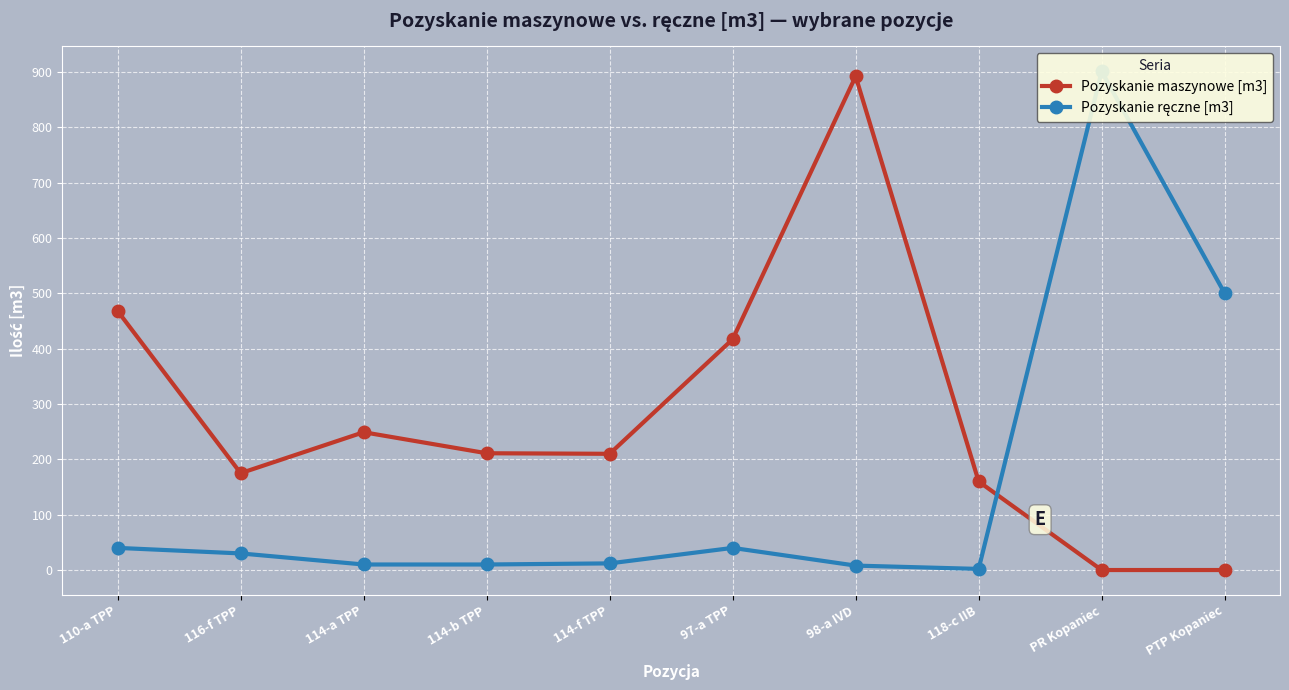

How many data points does each series have?

10